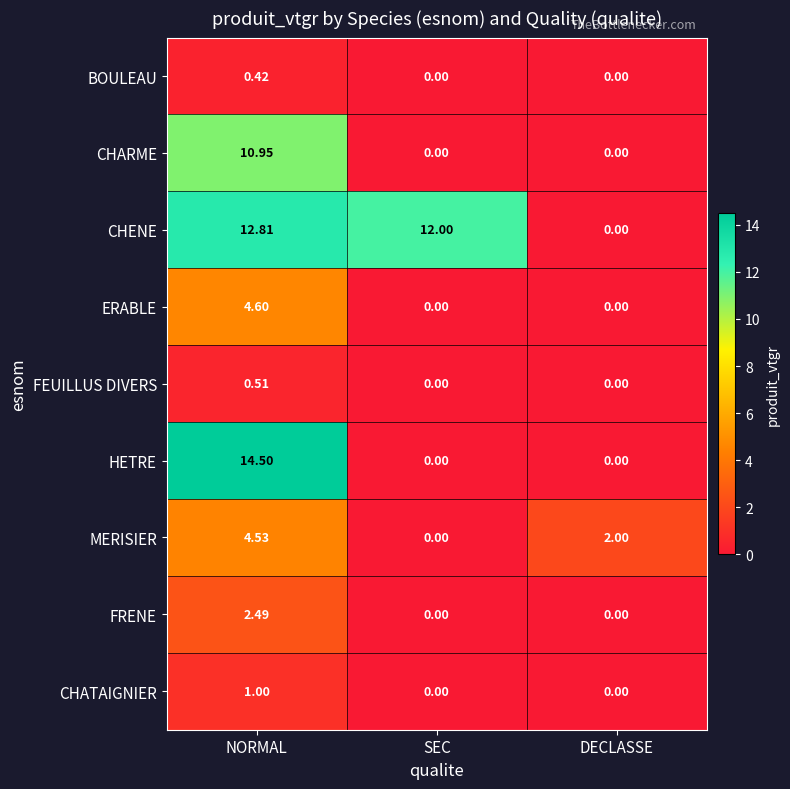

At which category is the sum across all series the highest?

NORMAL